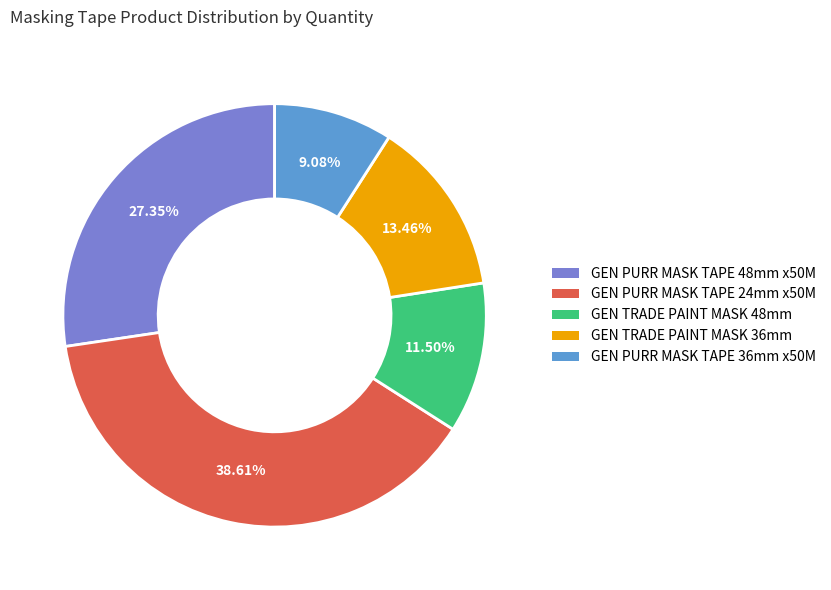

Which category has the biggest portion of the pie?

GEN PURR MASK TAPE 24mm x50M